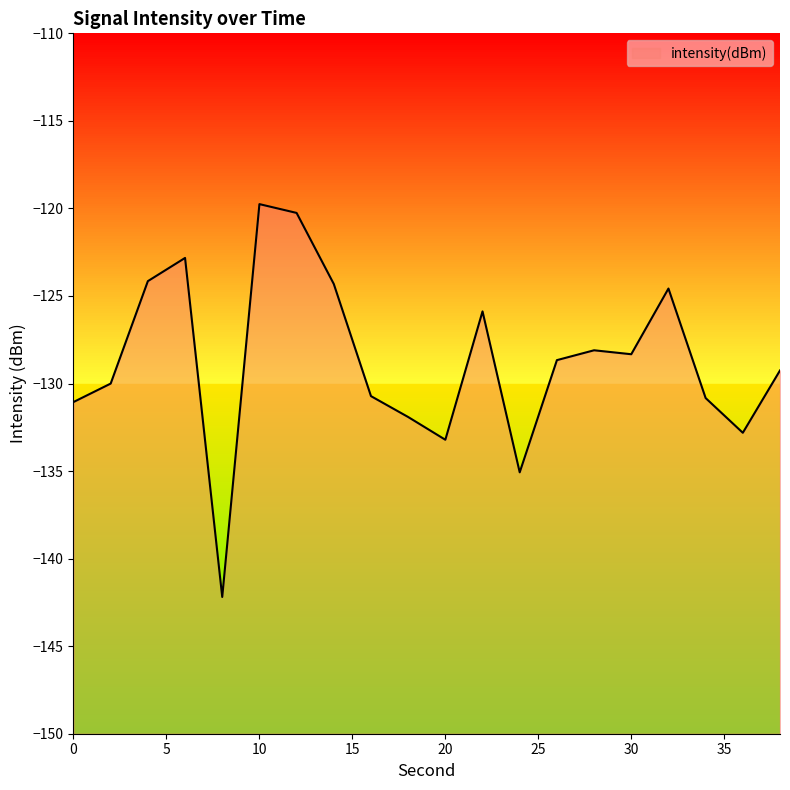

Reading left to right, list all the values displayed in this chart.

-131.1	-130.0	-124.2	-122.8	-142.2	-119.8	-120.3	-124.3	-130.7	-131.9	-133.2	-125.9	-135.1	-128.7	-128.1	-128.3	-124.6	-130.8	-132.8	-129.3